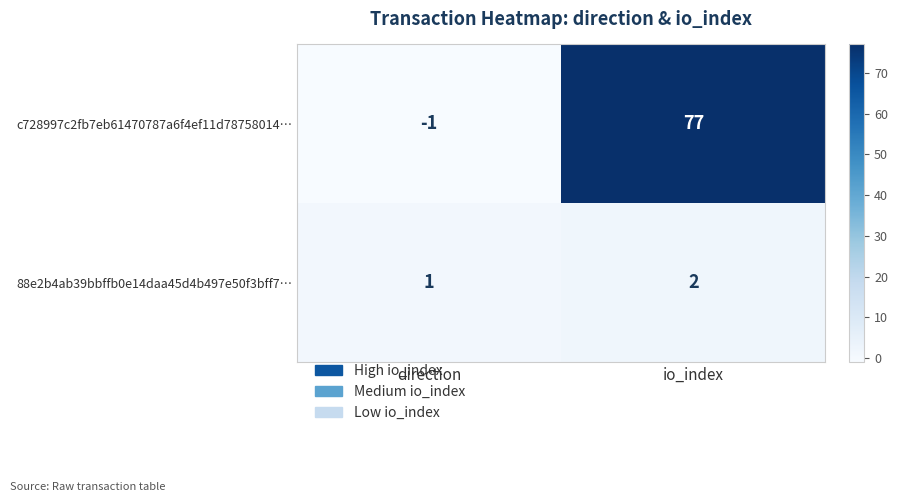

At how many categories does at least one series exceed 27?

1